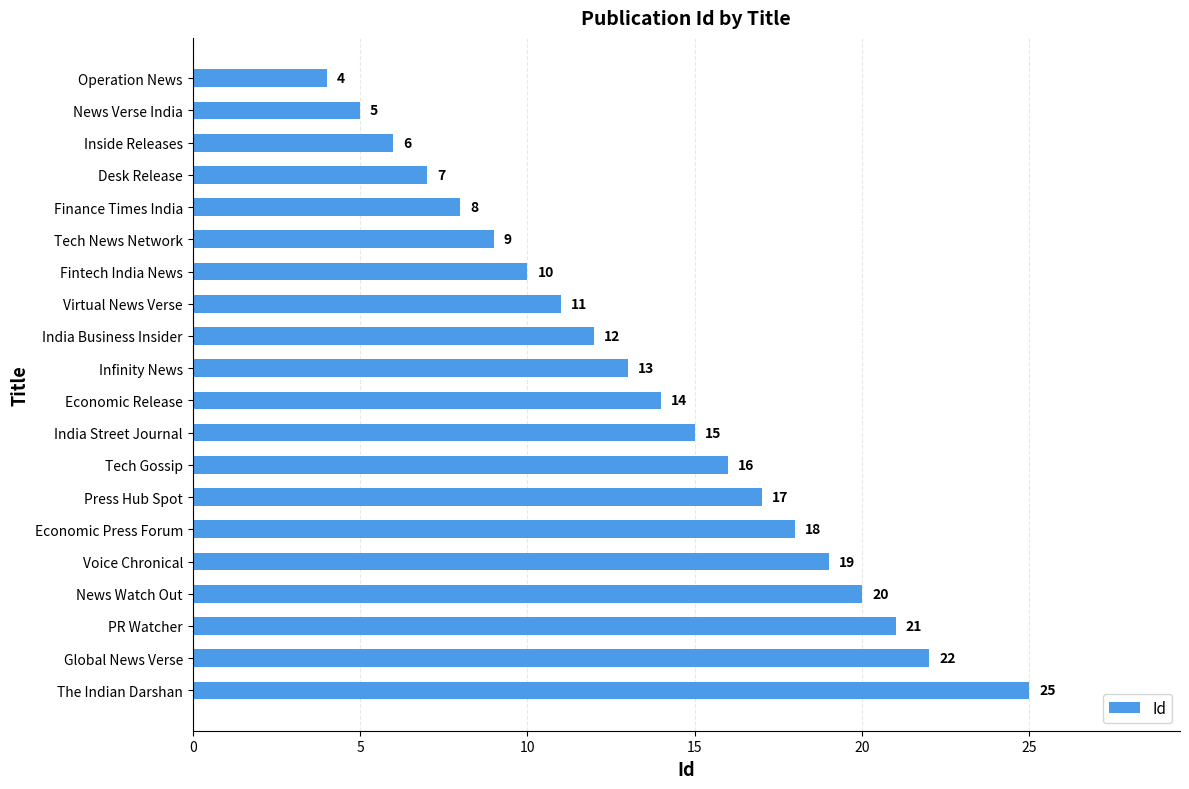

What position from the top is India Street Journal?

12